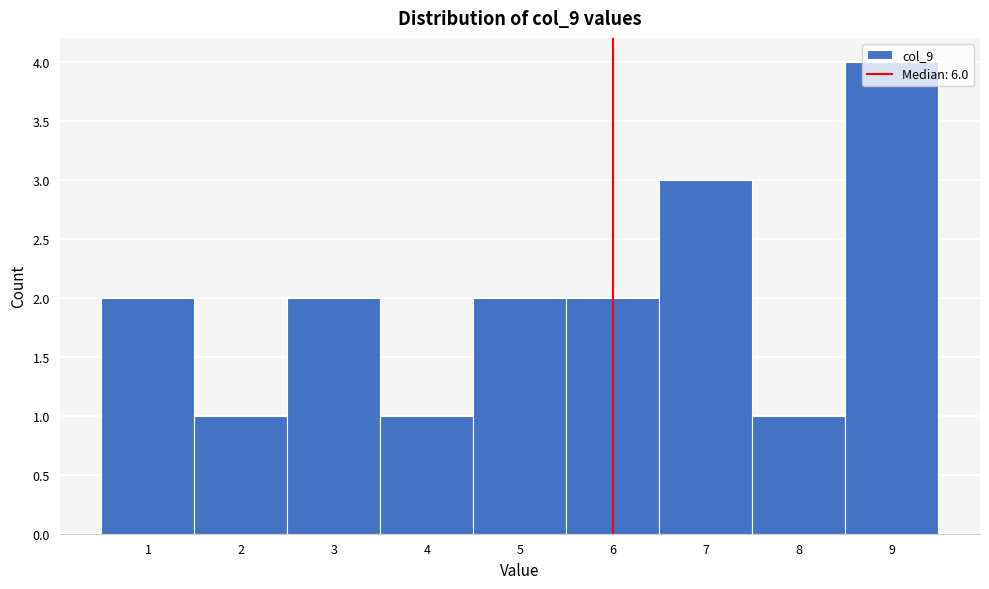

Reading left to right, list every bar in this chart as the range it spans on the x-axis followed by its height. The values are not printed on the chart, so give them approximately, as read against the axis.

0.5 to 1.5: 2
1.5 to 2.5: 1
2.5 to 3.5: 2
3.5 to 4.5: 1
4.5 to 5.5: 2
5.5 to 6.5: 2
6.5 to 7.5: 3
7.5 to 8.5: 1
8.5 to 9.5: 4